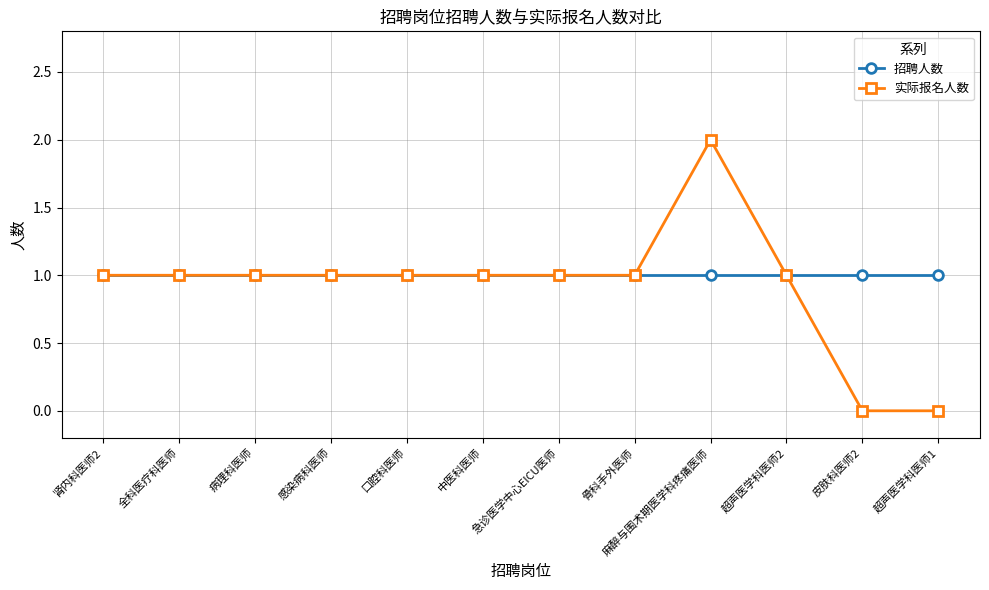

What position from the right is 超声医学科医师2?

3